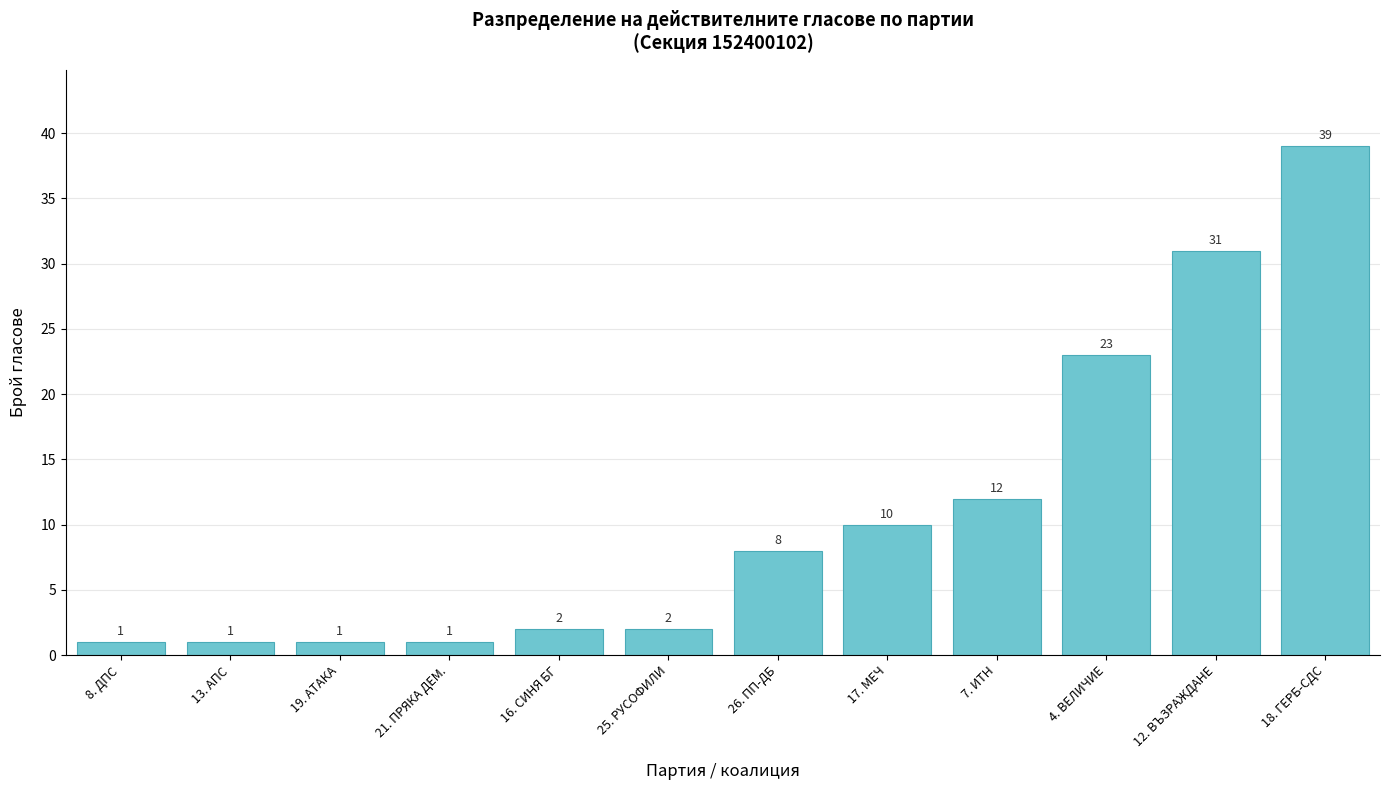

How many categories are shown in the chart?

12